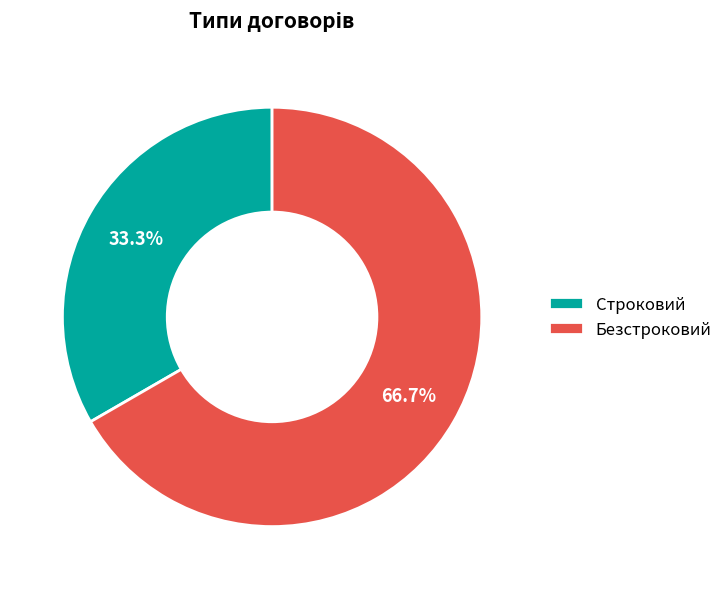

Is there any slice that represents more than half of the pie?

Yes